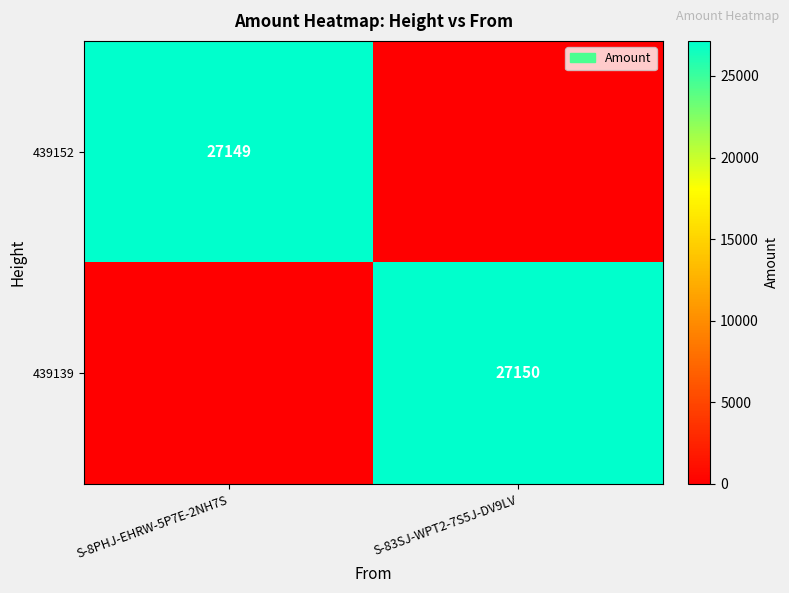

The value of 439139 at S-83SJ-WPT2-7S5J-DV9LV is 36934. True or false?

False